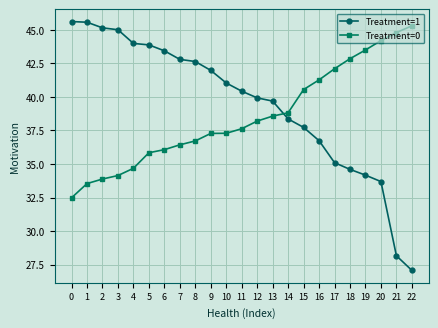

Rank the series at 13 from highest to lowest value.

Treatment=1, Treatment=0